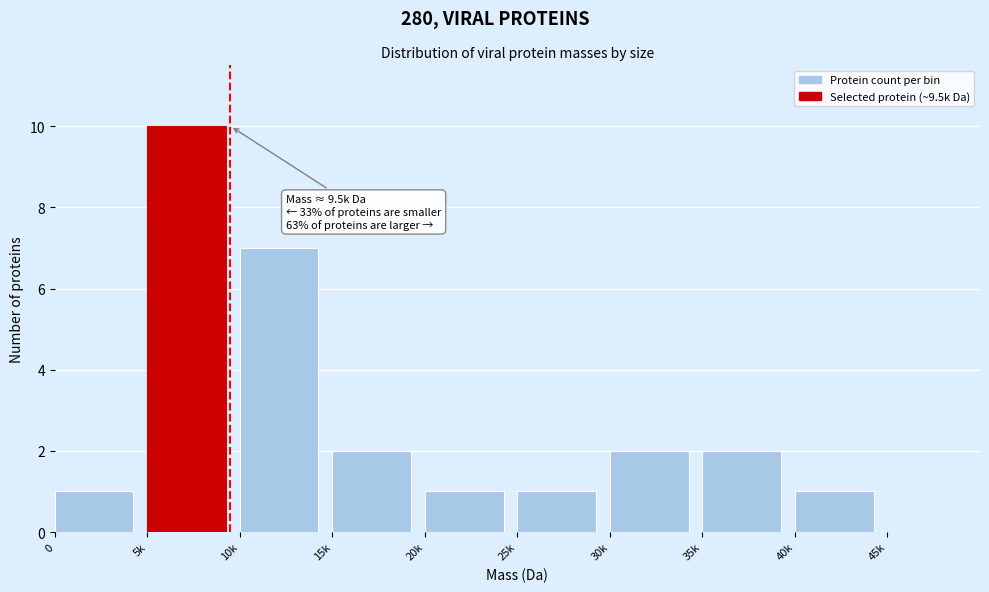

Reading right to left, extract all data points from this chart.

45k=0	40k=1	35k=2	30k=2	25k=1	20k=1	15k=2	10k=7	5k=10	0=1